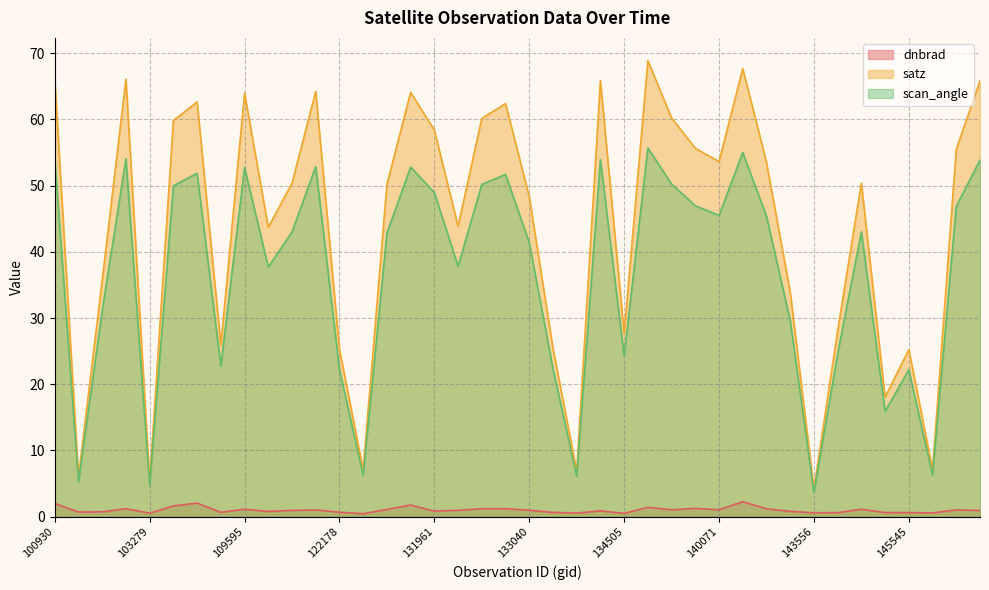

Which series has the largest range (max minus min)?

satz